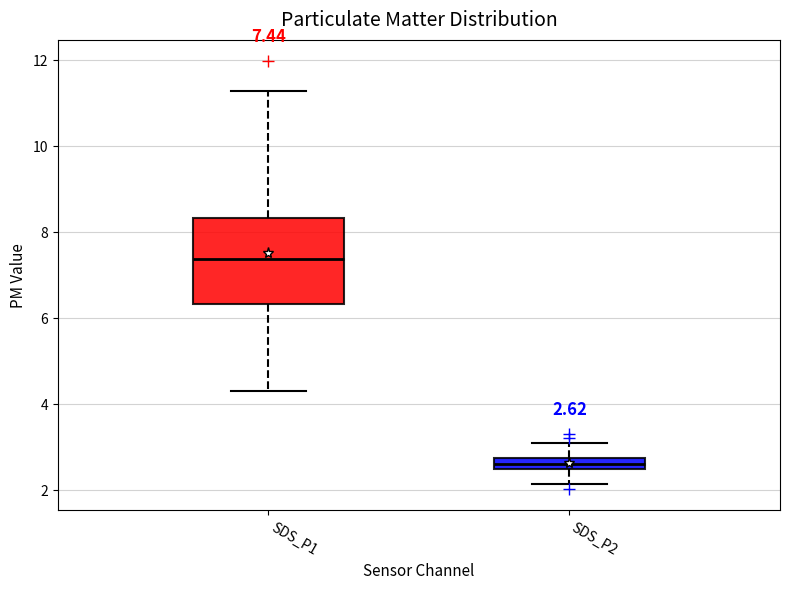

Which box is the tallest, from its lower edge to its upper edge?

SDS_P1